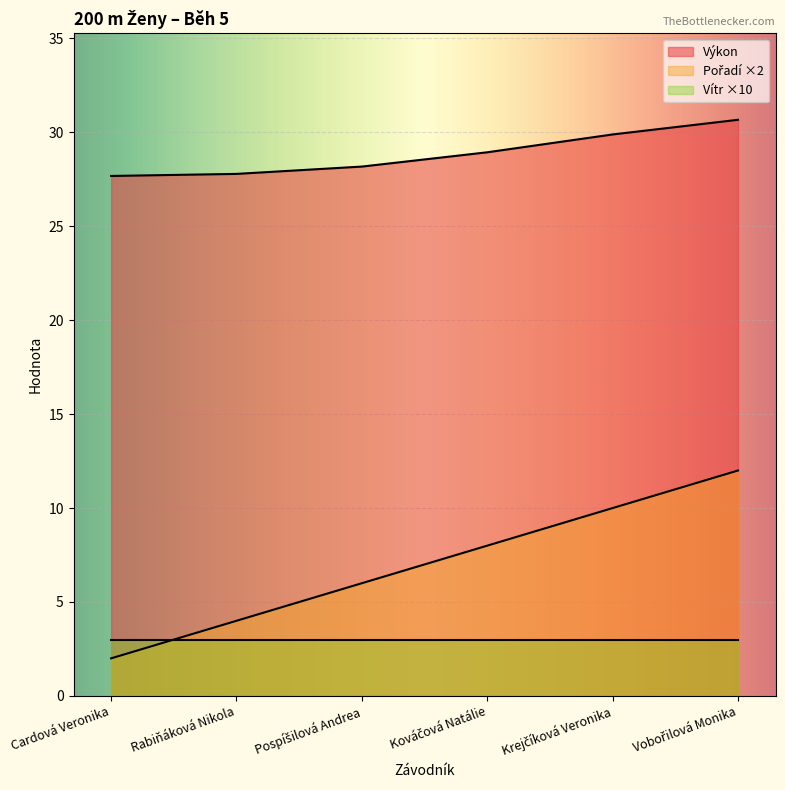

True or false: Pořadí and Výkon intersect in this chart.

False